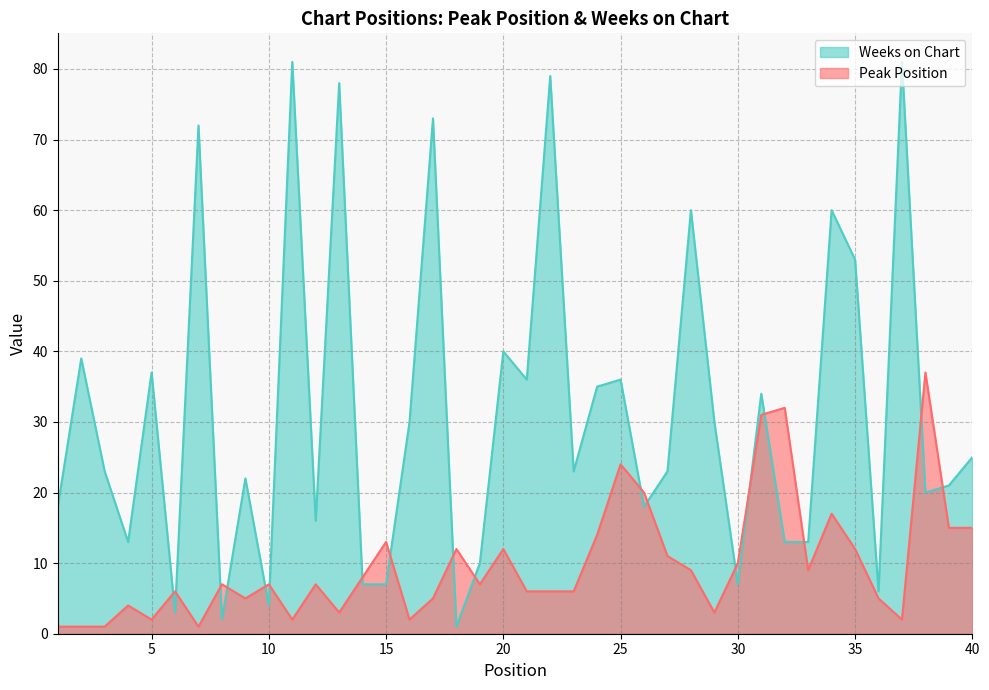

Reading left to right, transcribe all the data shown in this chart.

Peak Position: 1	1	1	4	2	6	1	7	5	7	2	7	3	8	13	2	5	12	7	12	6	6	6	14	24	20	11	9	3	10	31	32	9	17	12	5	2	37	15	15
Weeks on Chart: 18	39	23	13	37	3	72	2	22	4	81	16	78	7	7	30	73	1	10	40	36	79	23	35	36	18	23	60	30	7	34	13	13	60	53	6	81	20	21	25